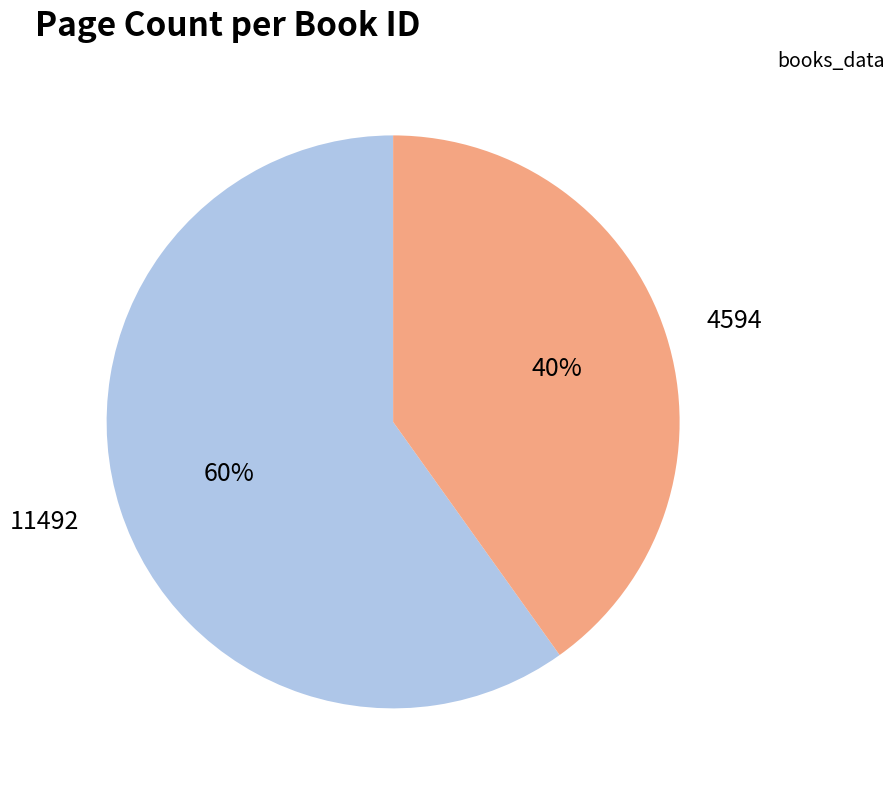

Which slice is the smallest?

4594